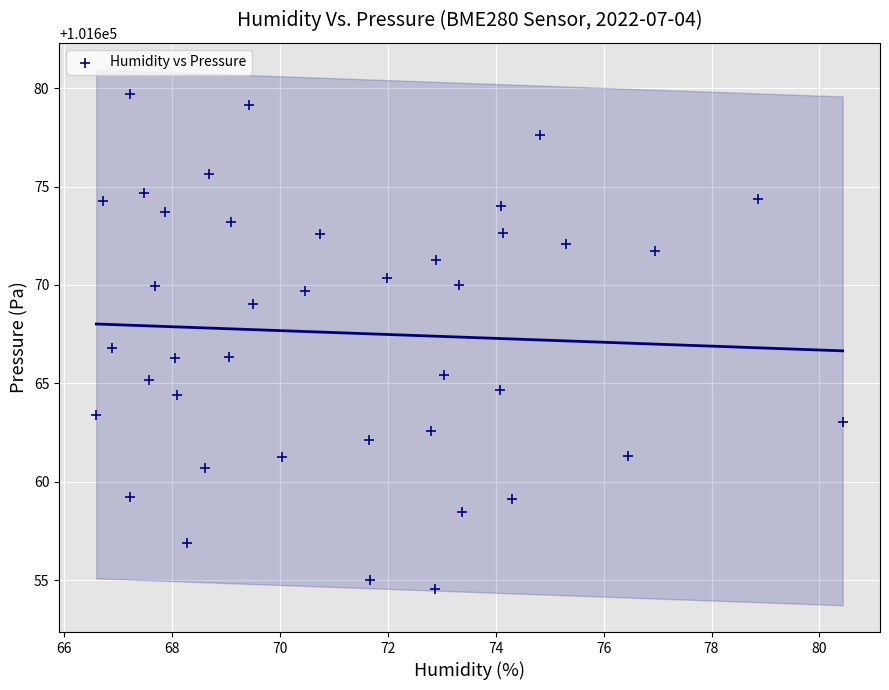

What is the range of X values (max minus min)?

13.8